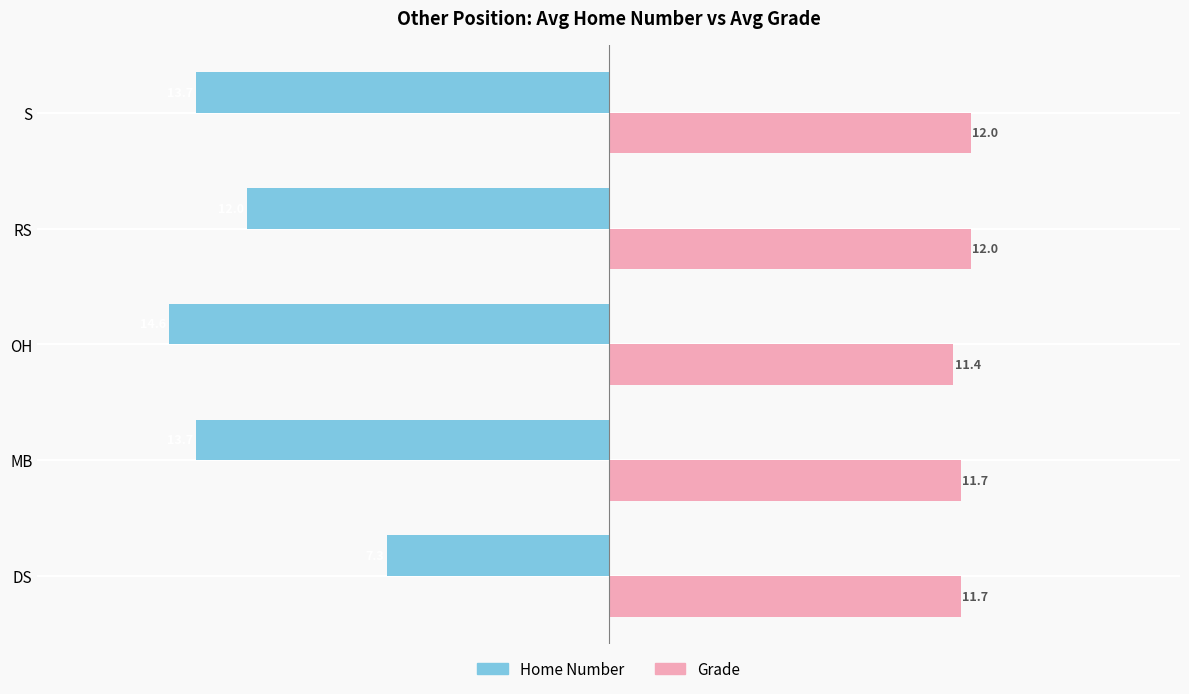

The Home Number series shows -11.5 at DS. True or false?

False